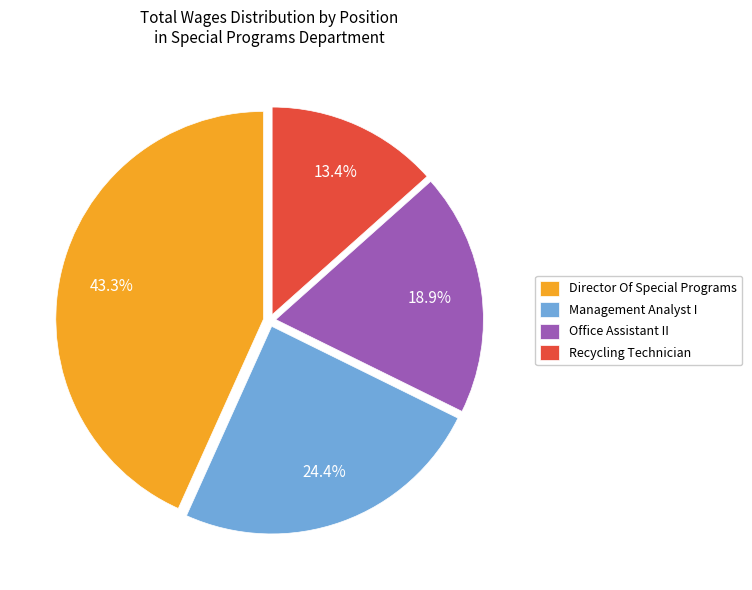

Is there any slice that represents more than half of the pie?

No